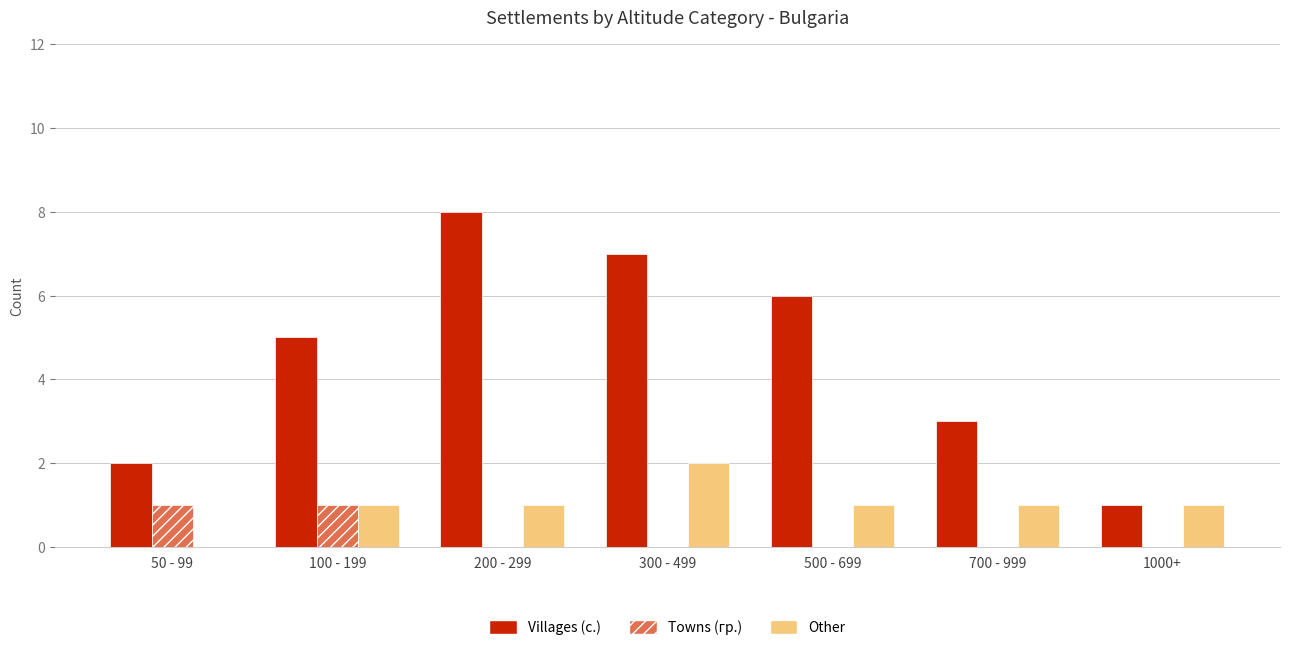

What is the total value across all series at 700 - 999?

4